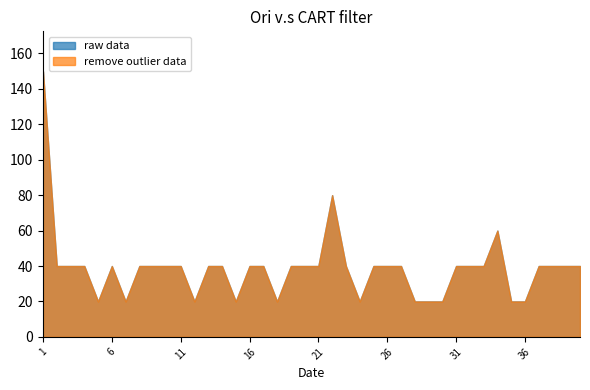

At which label does raw data first exceed 40?

1